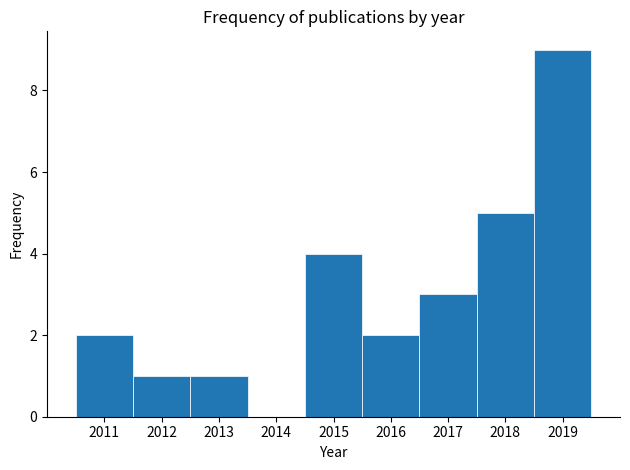

Which range on the x-axis has the tallest bar?

2018.5 to 2019.5